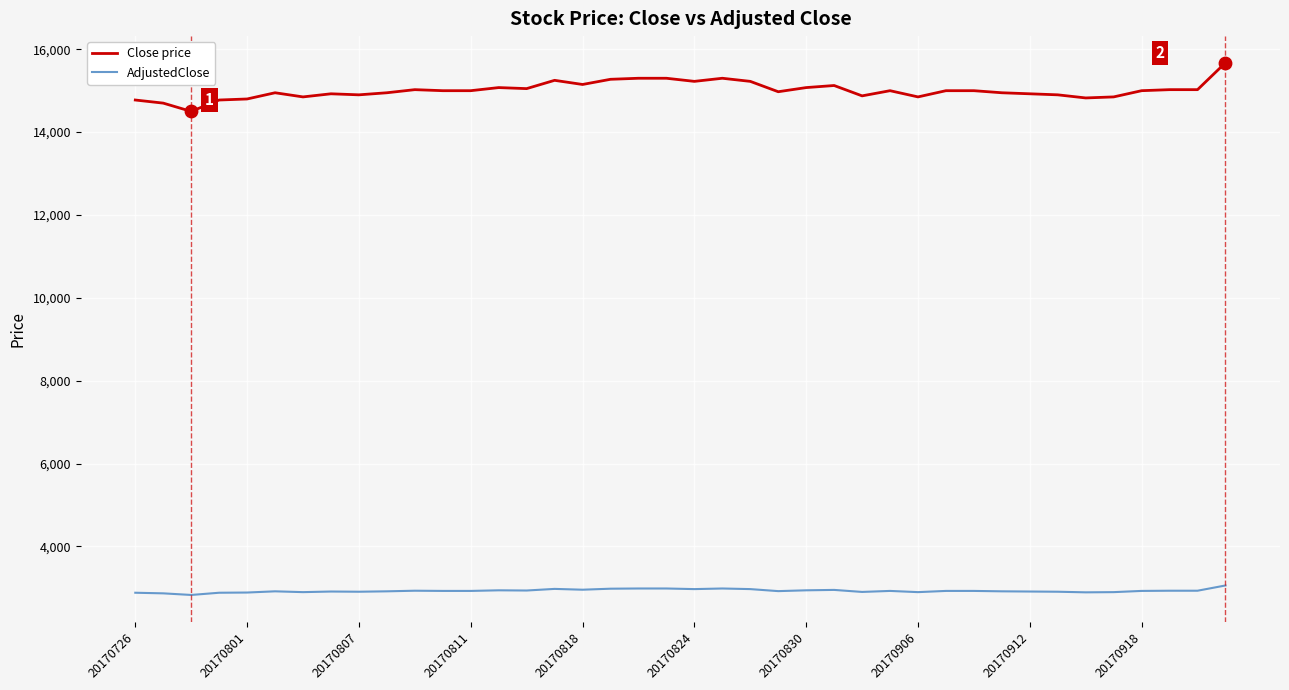

Which series has the largest total across all categories?

Close price